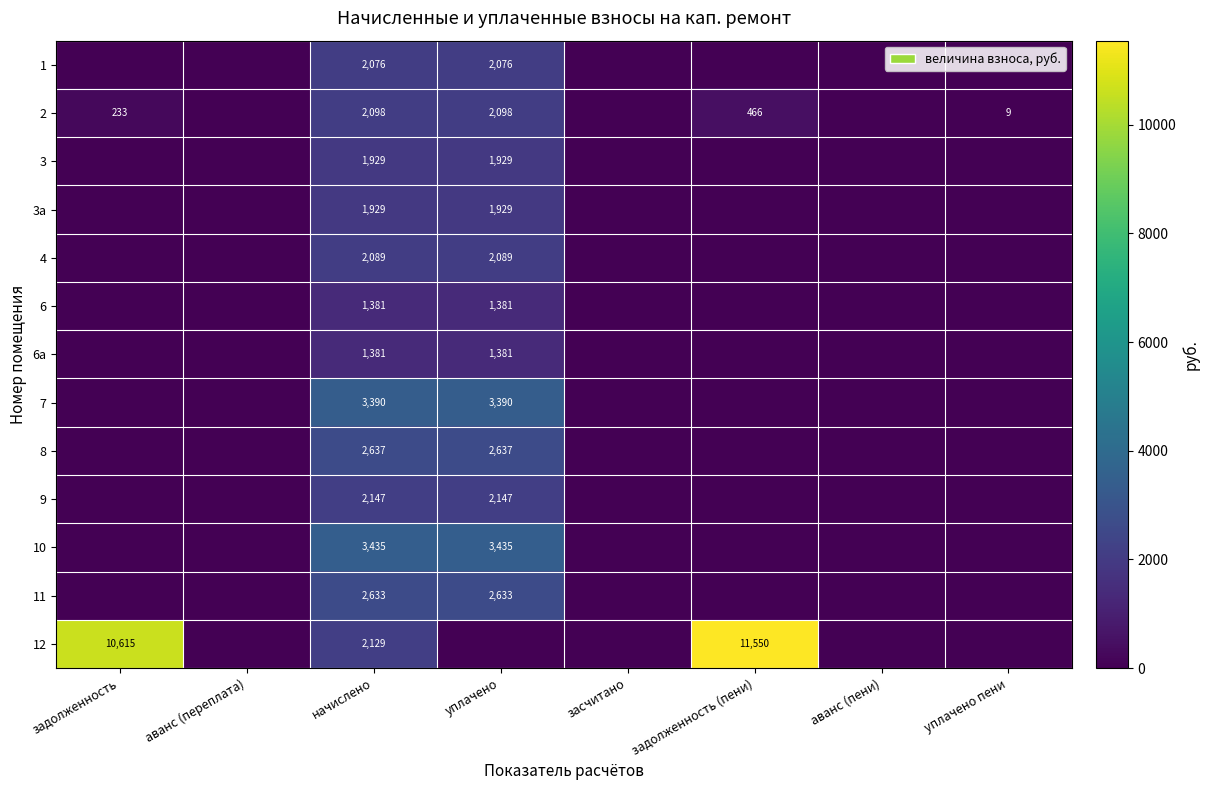

True or false: 8 has a value of 718 at начислено.

False